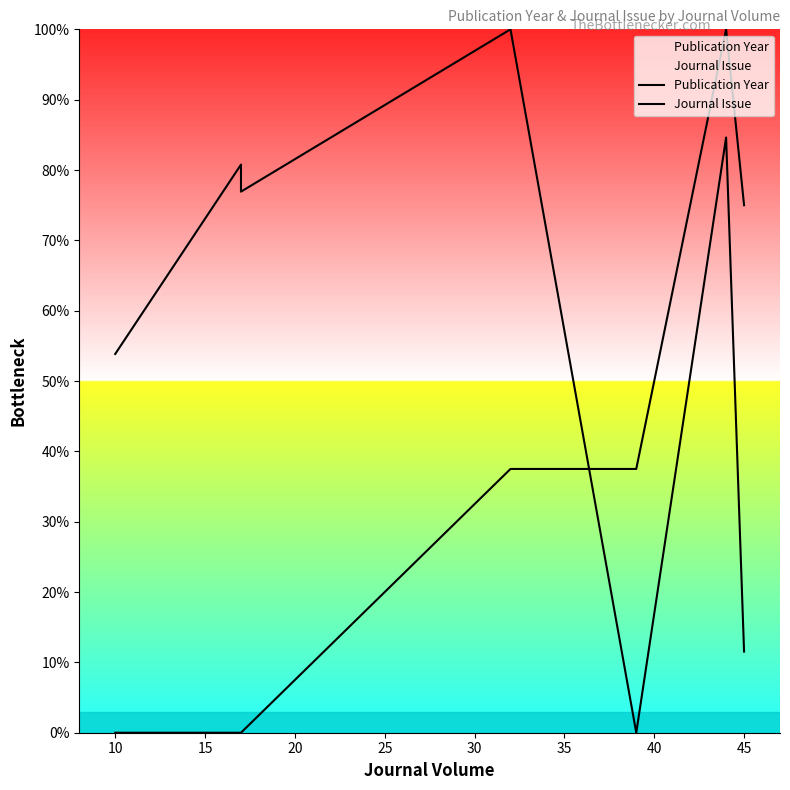

True or false: Journal Issue has a value of -36.8 at 15.

False